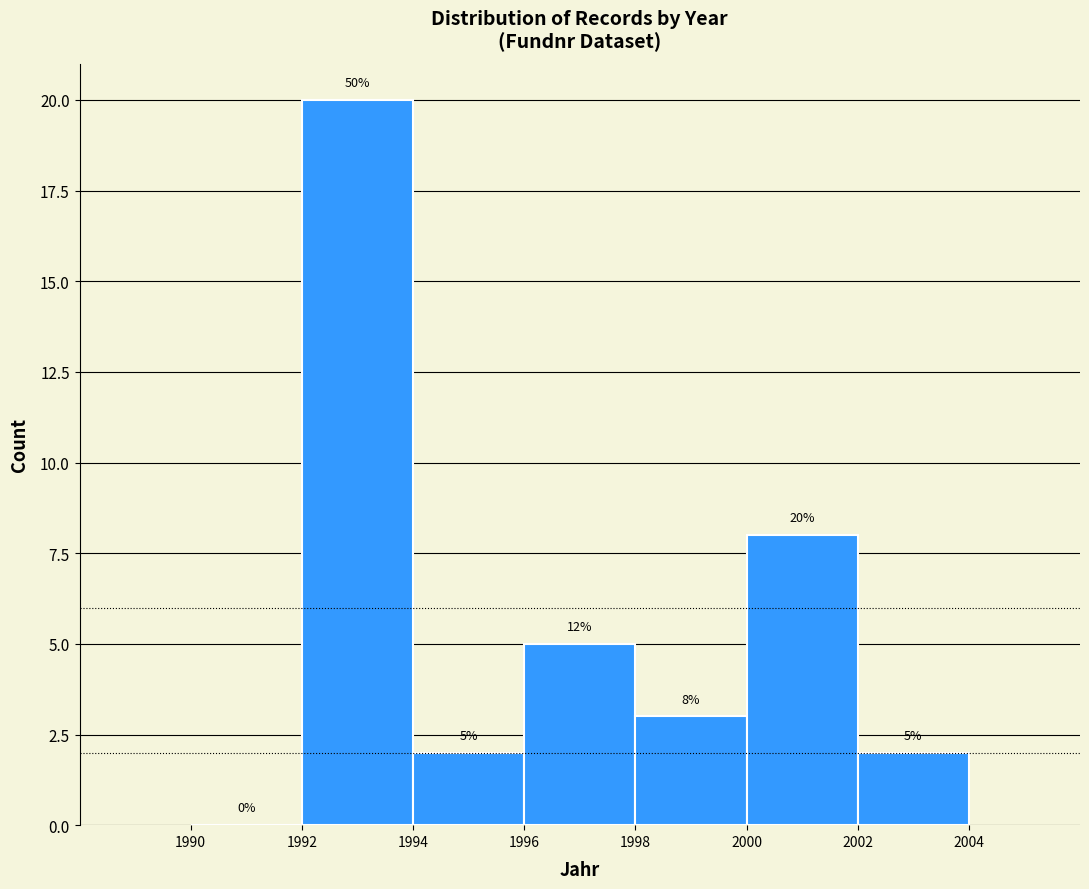

Which range on the x-axis has the tallest bar?

1992 to 1994